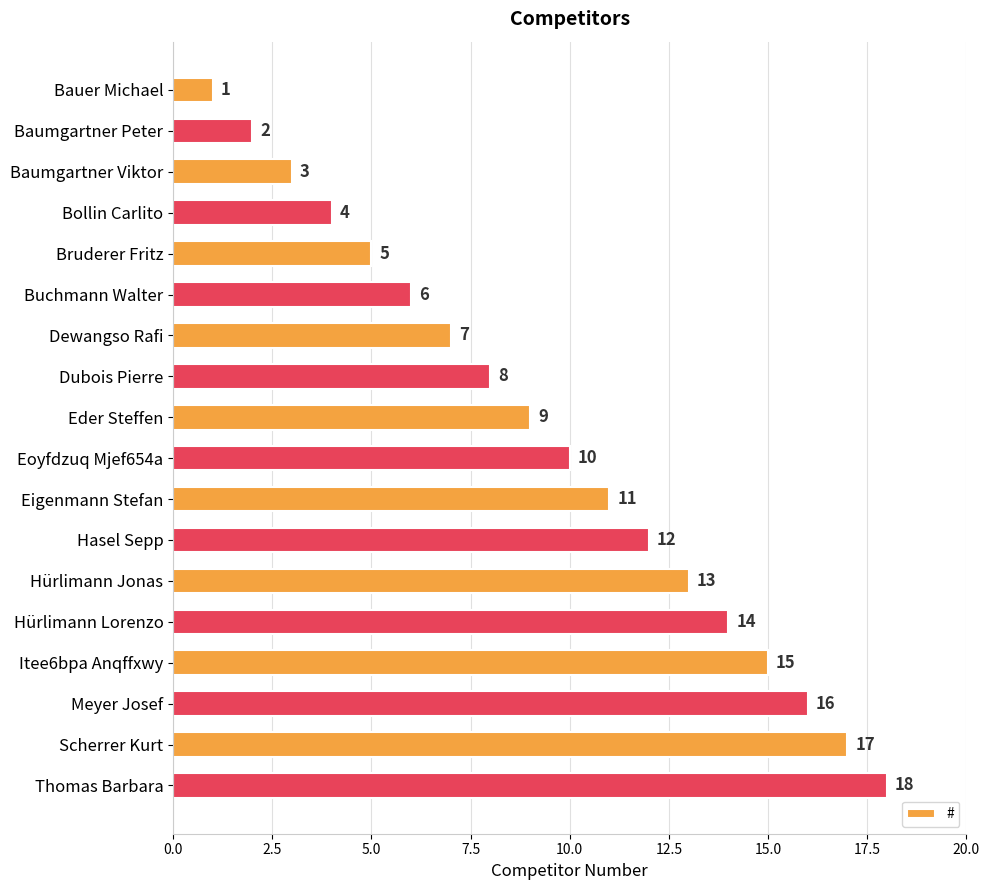

What is the difference between the values at Eder Steffen and Buchmann Walter?

3